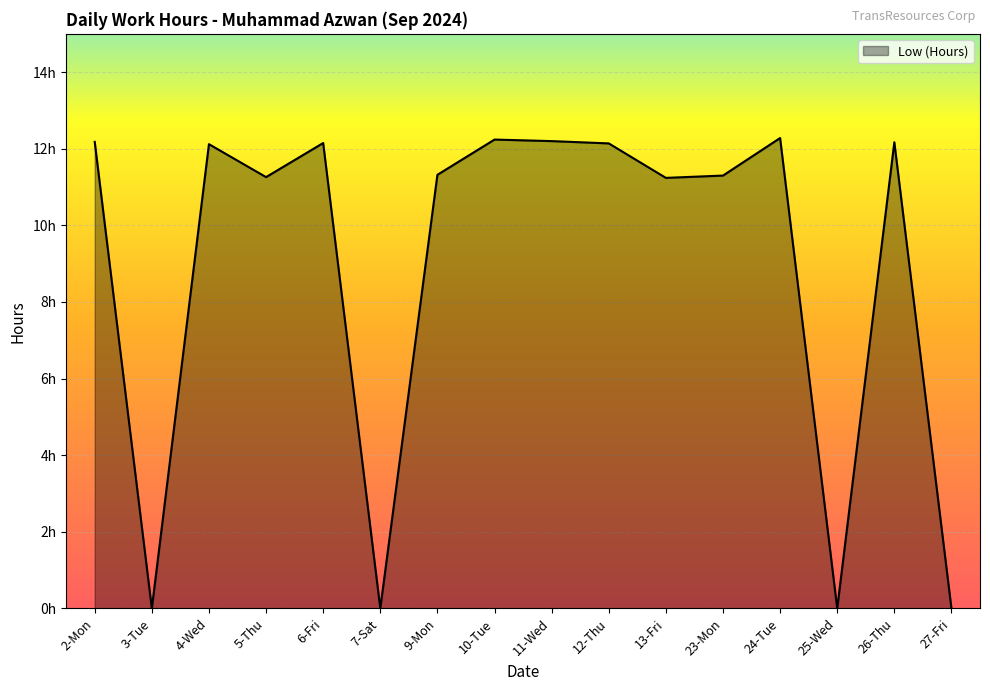

What is the greatest value displayed?

12.3